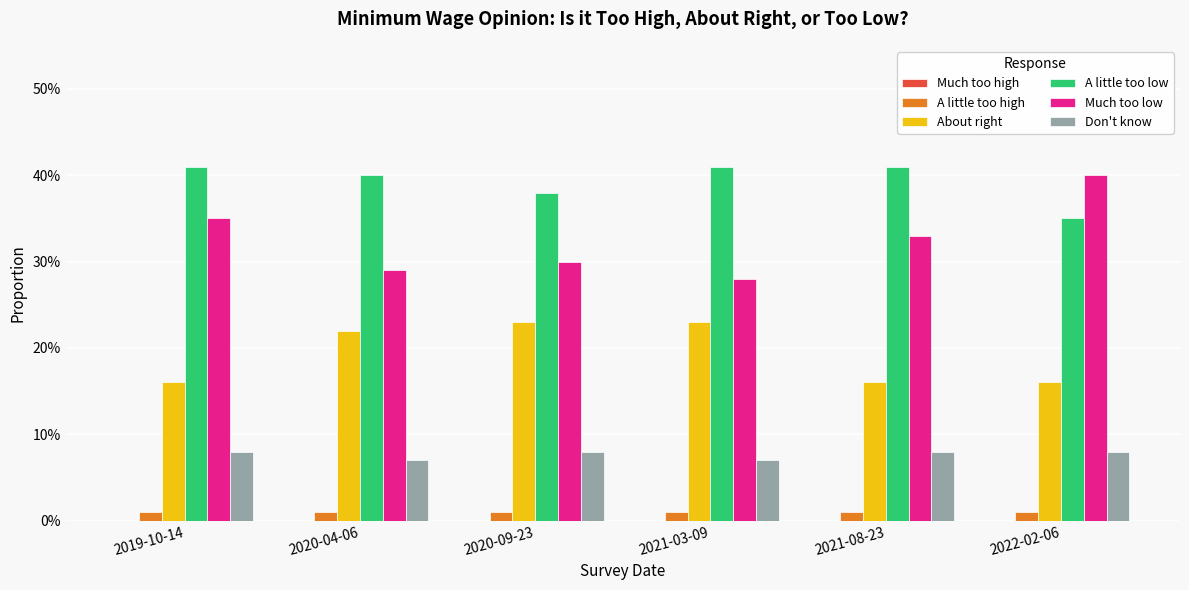

Is the value of A little too high at 2020-09-23 greater than the value of About right at 2020-09-23?

No